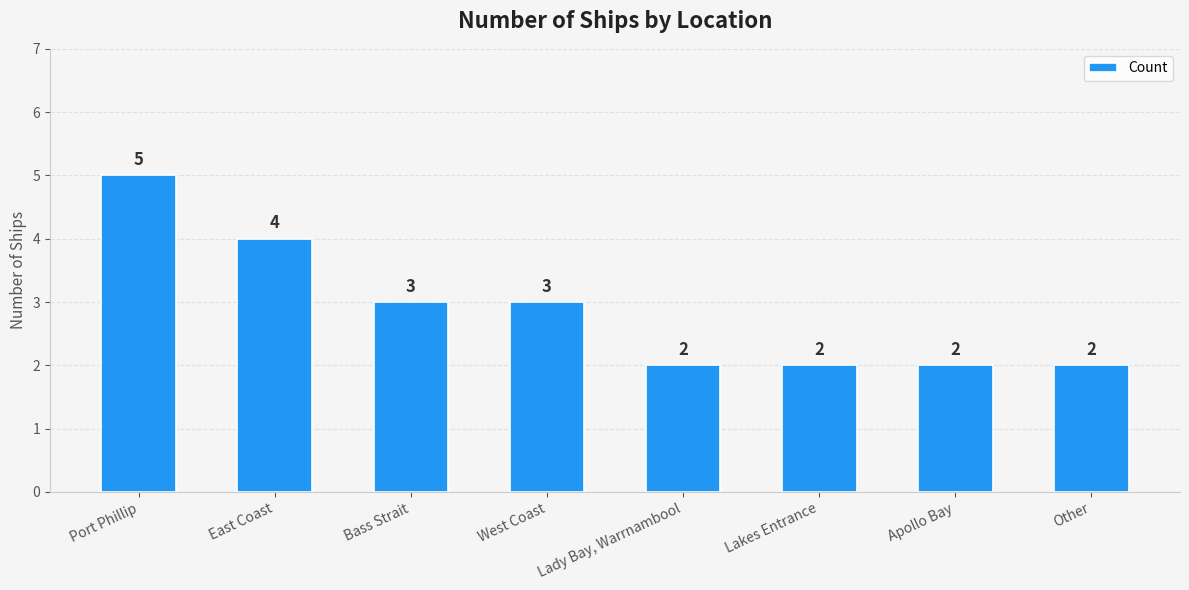

Reading left to right, what are all the values shown in this chart?

5	4	3	3	2	2	2	2